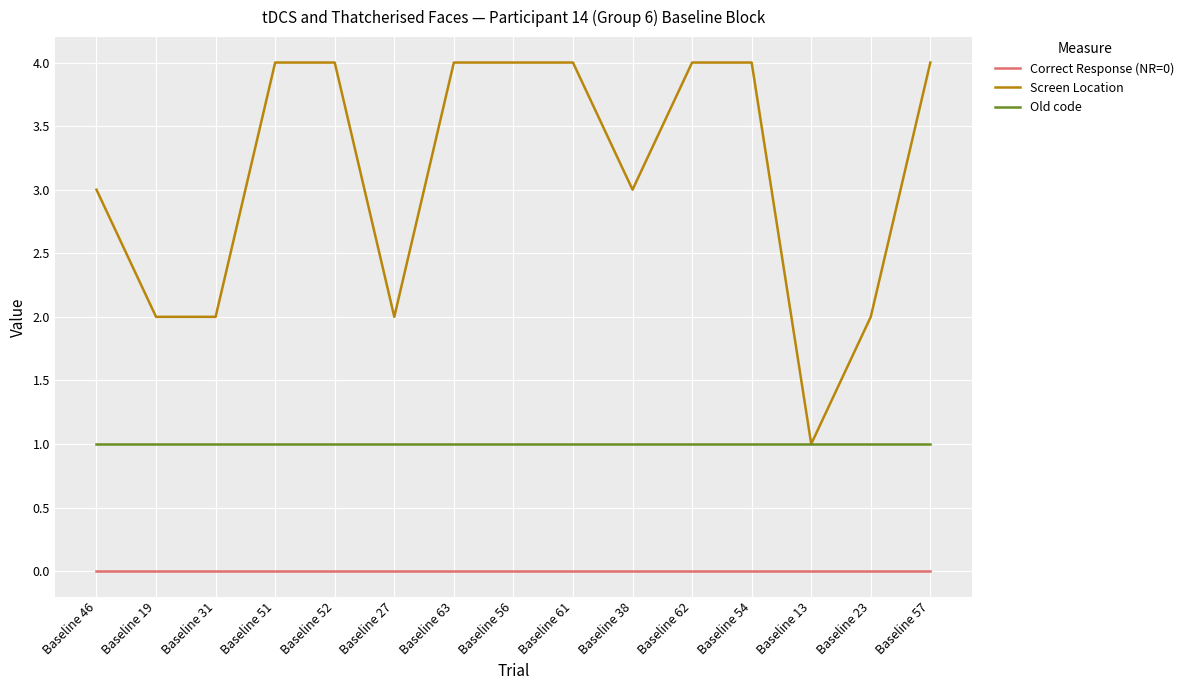

What is the difference between the highest and lowest values at Baseline 57?

4